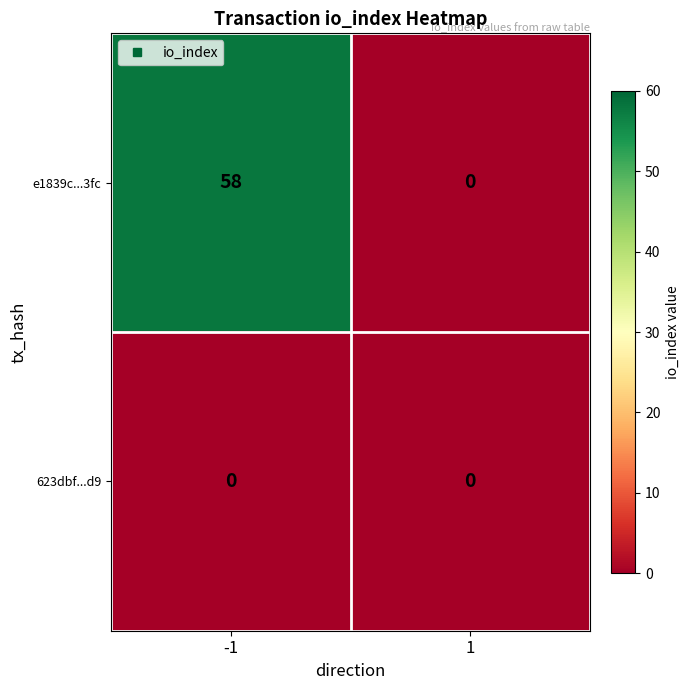

What is the total value across all series at -1?

58